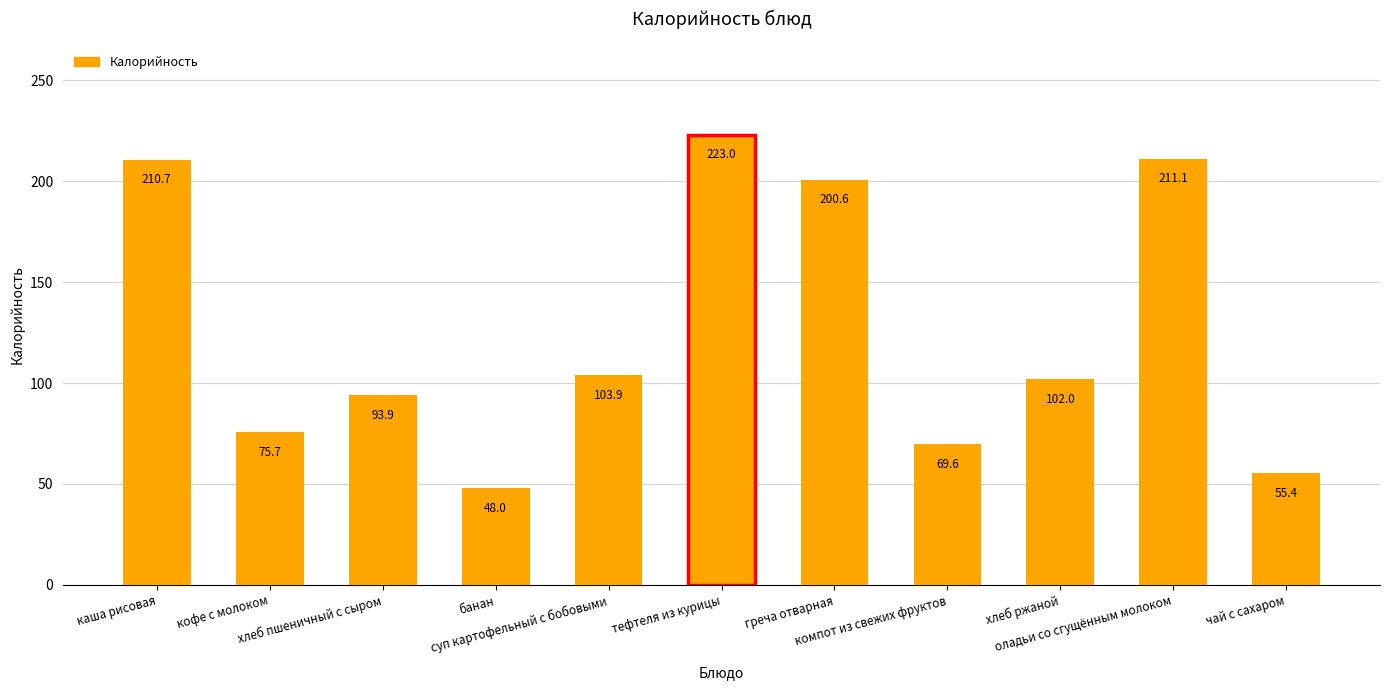

At which category does the chart reach its minimum across all series?

банан